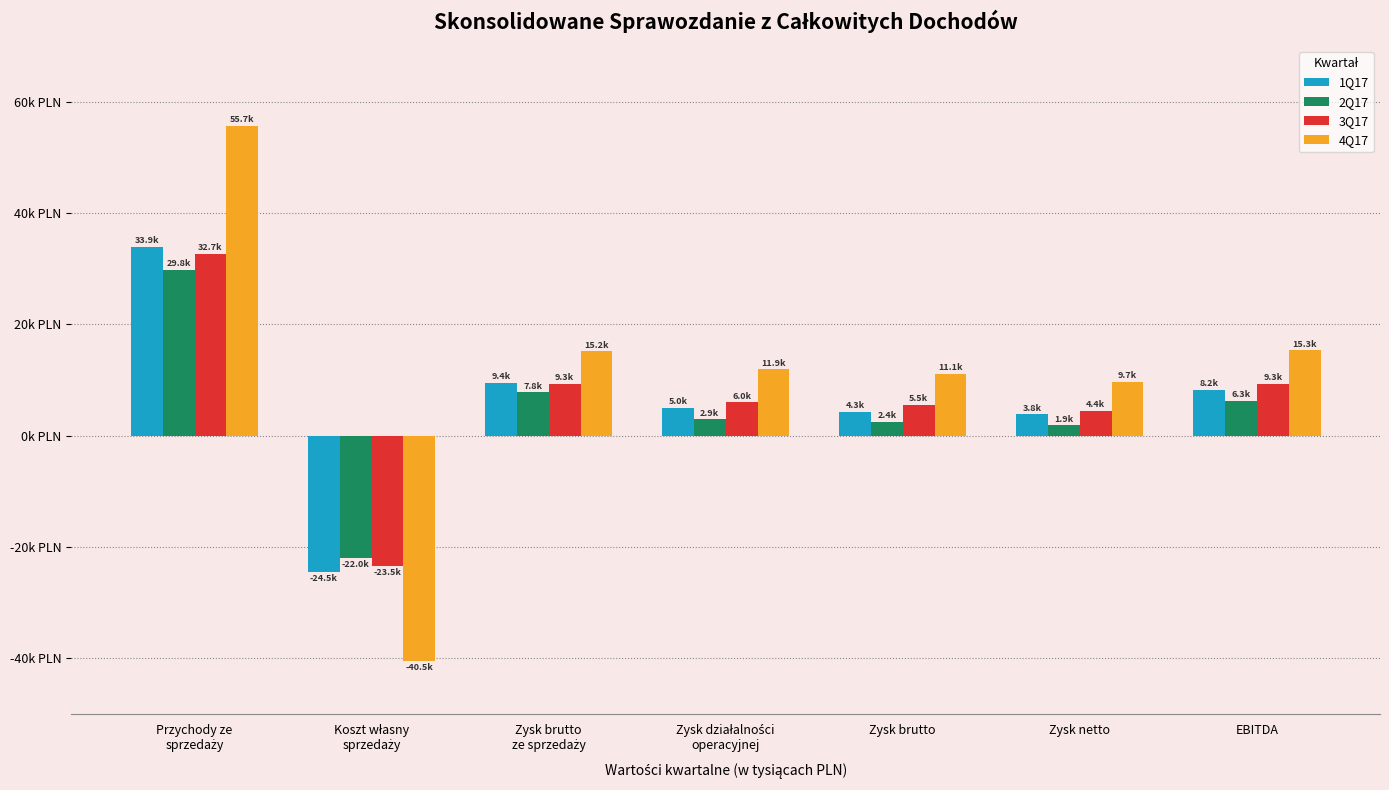

What is the value of the 1Q17 bar at the 6th from the left?

3839.4